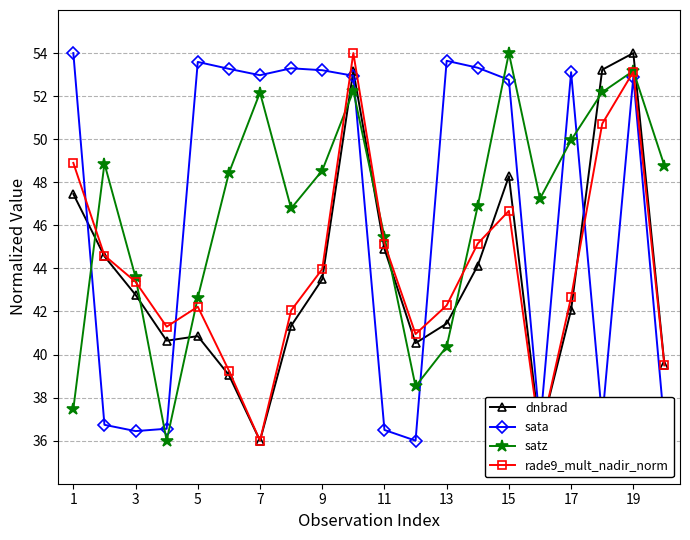

Does the chart have visible grid lines?

Yes